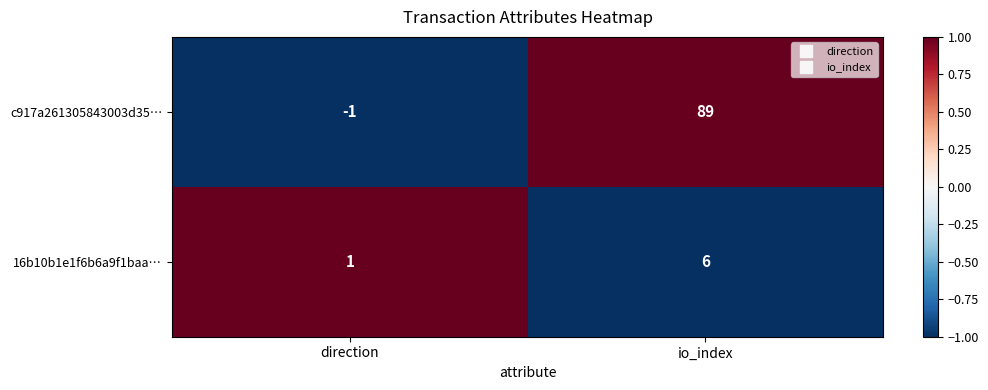

How many values in c917a261305843003d35… are below zero?

1